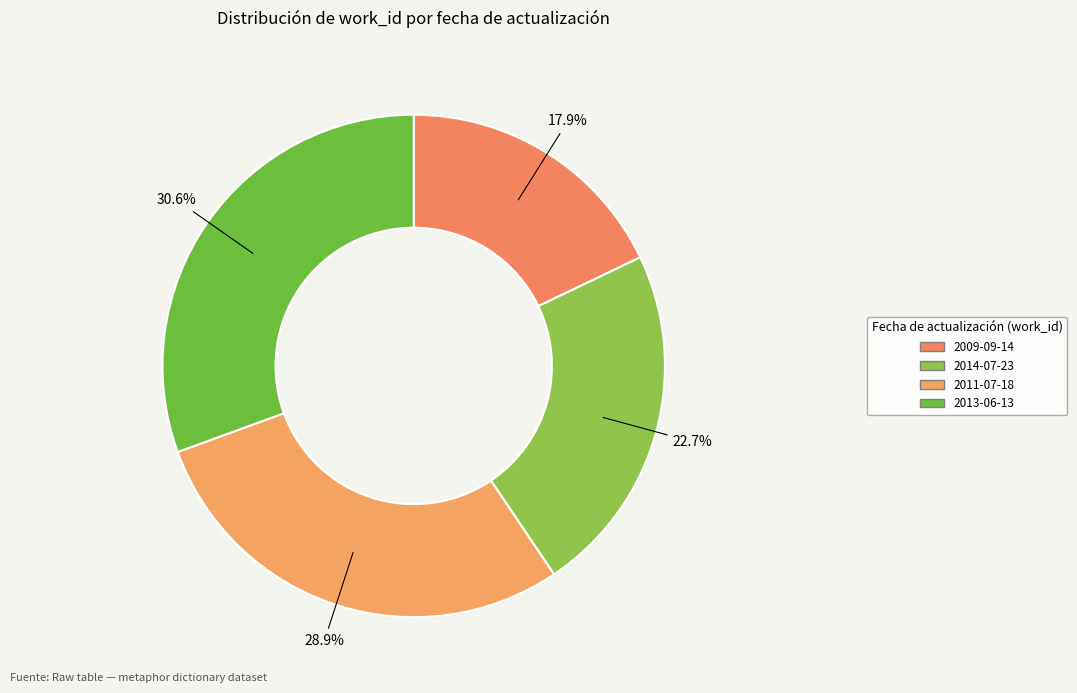

How many slices are in this pie chart?

4